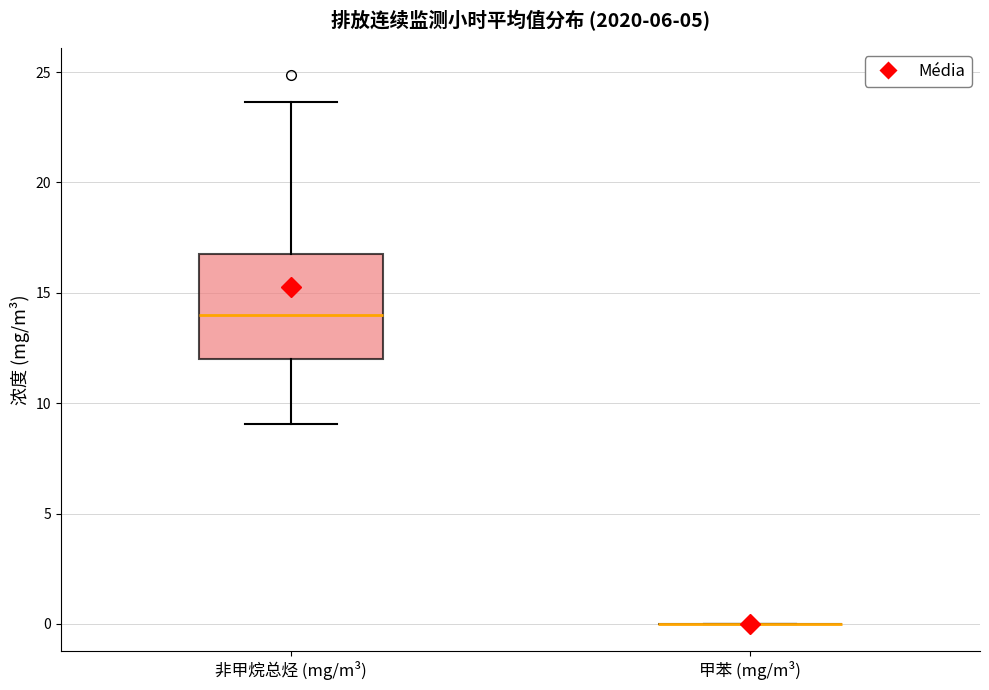

Comparing the boxes themselves (not the whiskers), which one is the tallest?

非甲烷总烃 (mg/m³)